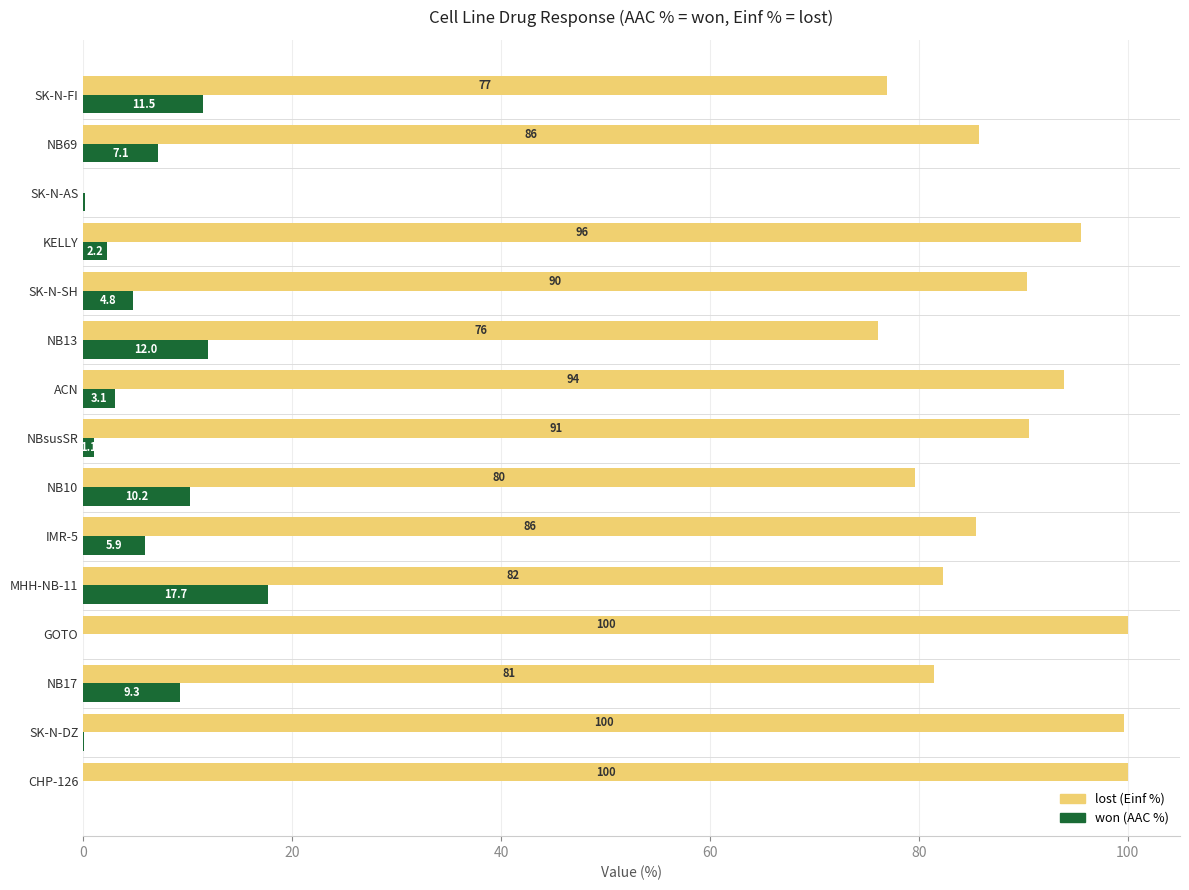

What is the total value across all series at MHH-NB-11?

100.0